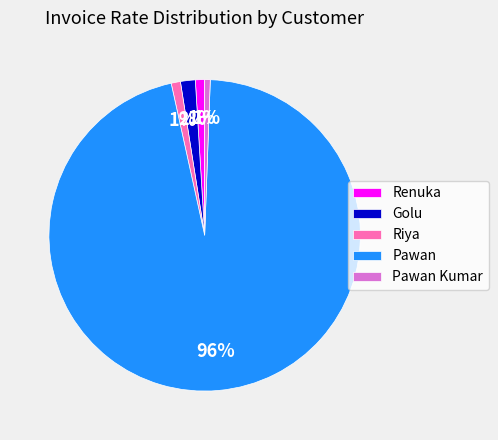

True or false: Riya accounts for 1% of the total.

True